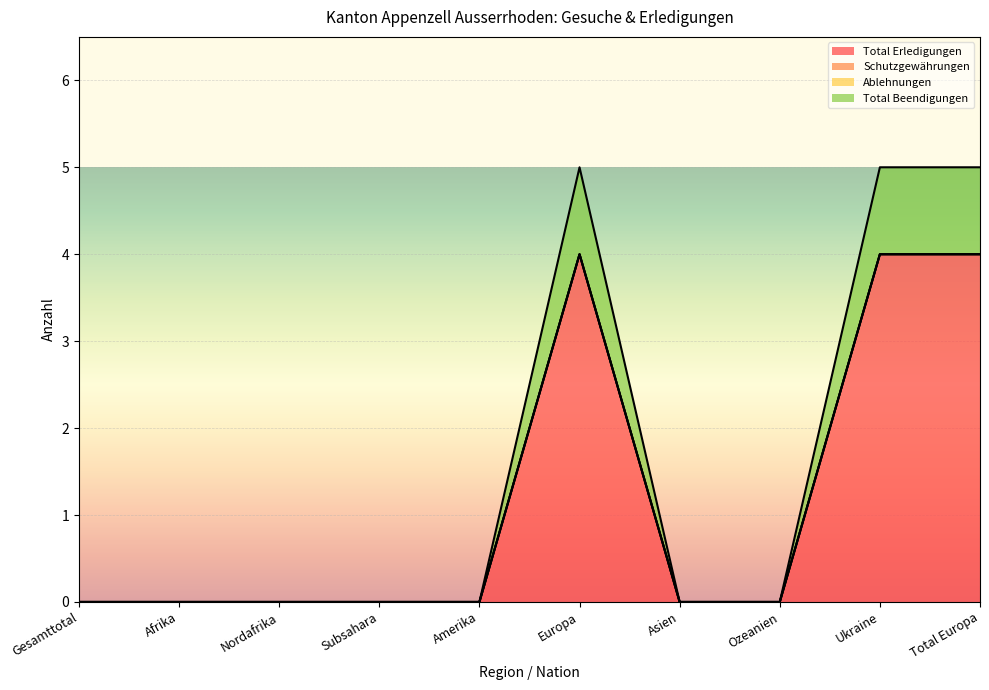

How many values in Total Beendigungen are above zero?

3